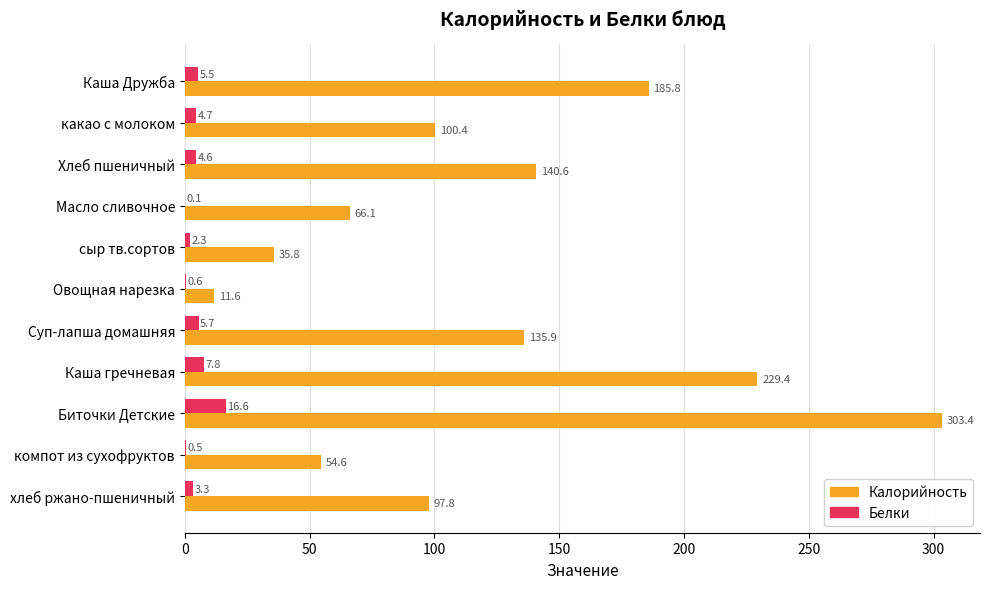

Is the value of Калорийность at Масло сливочное greater than the value of Белки at Биточки Детские?

Yes